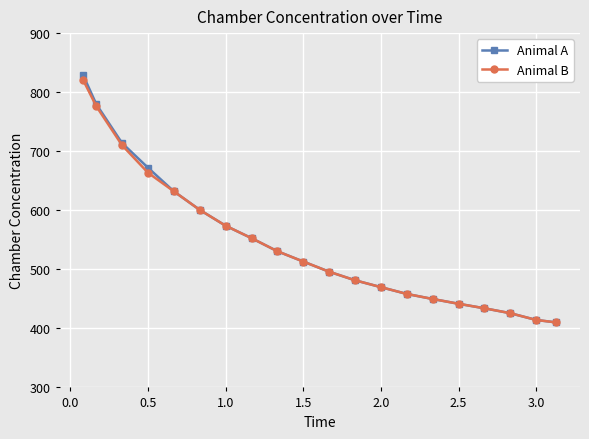

What are all the series names shown in the legend?

Animal A, Animal B